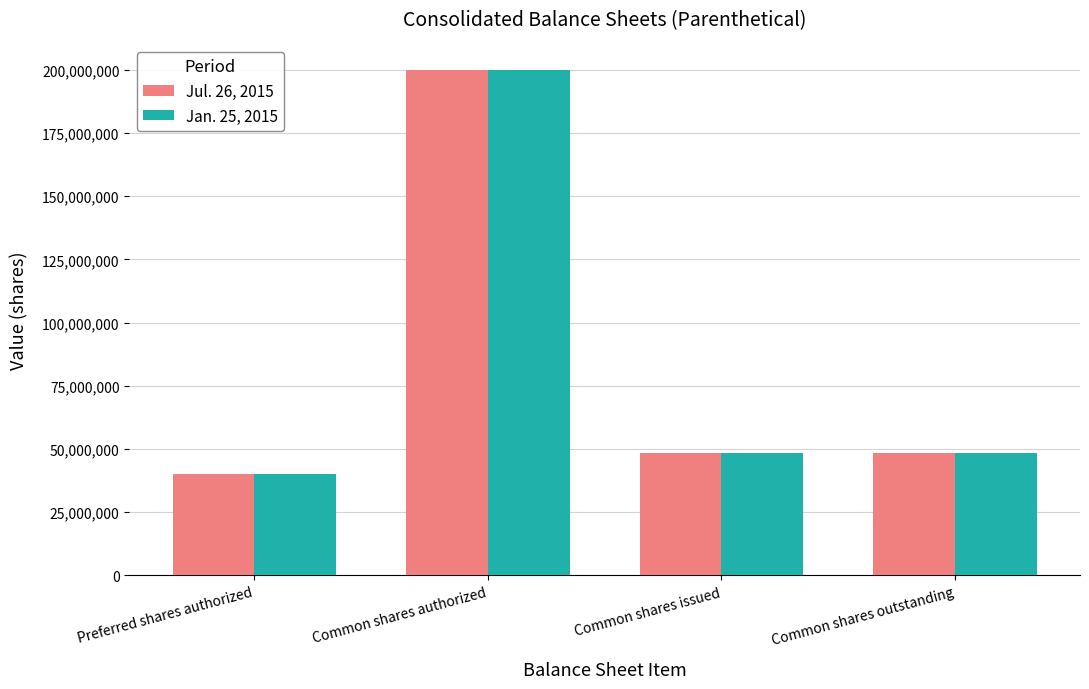

Which series changed the most between Common shares authorized and Common shares issued?

Jan. 25, 2015